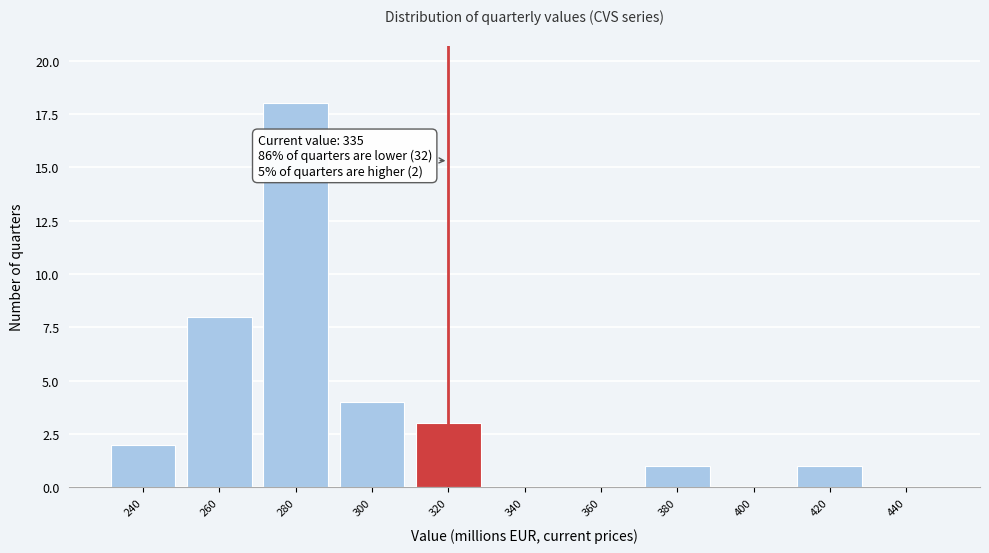

Reading right to left, what are all the values shown in this chart?

440=0	420=1	400=0	380=1	360=0	340=0	320=3	300=4	280=18	260=8	240=2